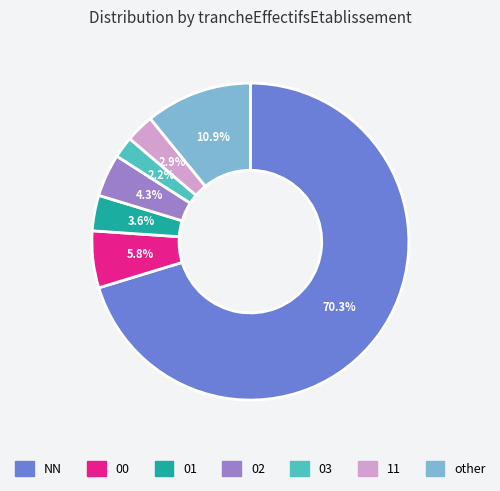

Between other and 00, which is larger?

other